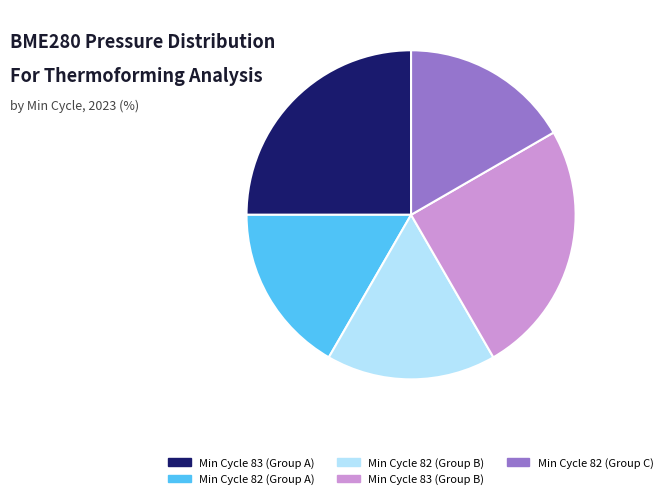

Do Min Cycle 83 (Group A) and Min Cycle 82 (Group B) together represent more than half of the pie?

No